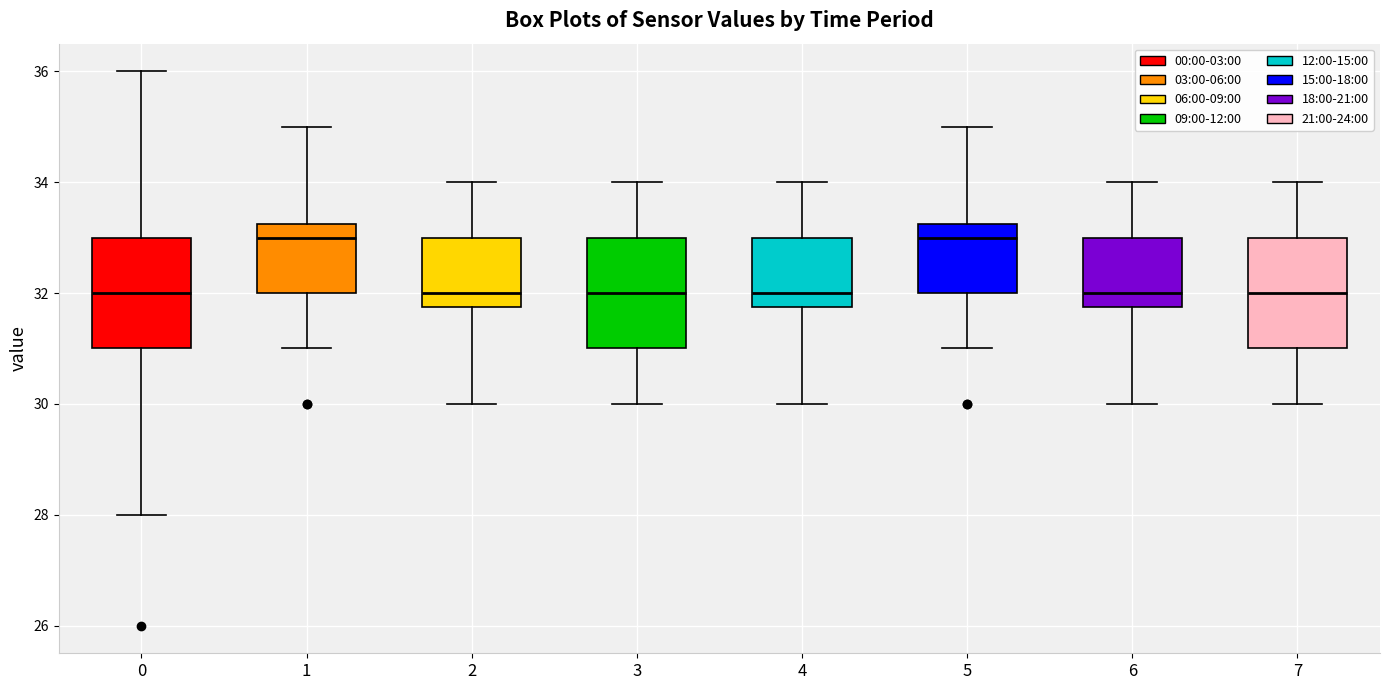

Reading left to right, read every box against the y-axis: the position of its median line, the range the box covers, and the ends of its whiskers. The values are not printed on the chart, so give them approximately, as read against the axis.

0: median 32.0, box 31.0 to 33.0, whiskers 28.0 to 36.0
1: median 33.0, box 32.0 to 33.2, whiskers 31.0 to 35.0
2: median 32.0, box 31.8 to 33.0, whiskers 30.0 to 34.0
3: median 32.0, box 31.0 to 33.0, whiskers 30.0 to 34.0
4: median 32.0, box 31.8 to 33.0, whiskers 30.0 to 34.0
5: median 33.0, box 32.0 to 33.2, whiskers 31.0 to 35.0
6: median 32.0, box 31.8 to 33.0, whiskers 30.0 to 34.0
7: median 32.0, box 31.0 to 33.0, whiskers 30.0 to 34.0